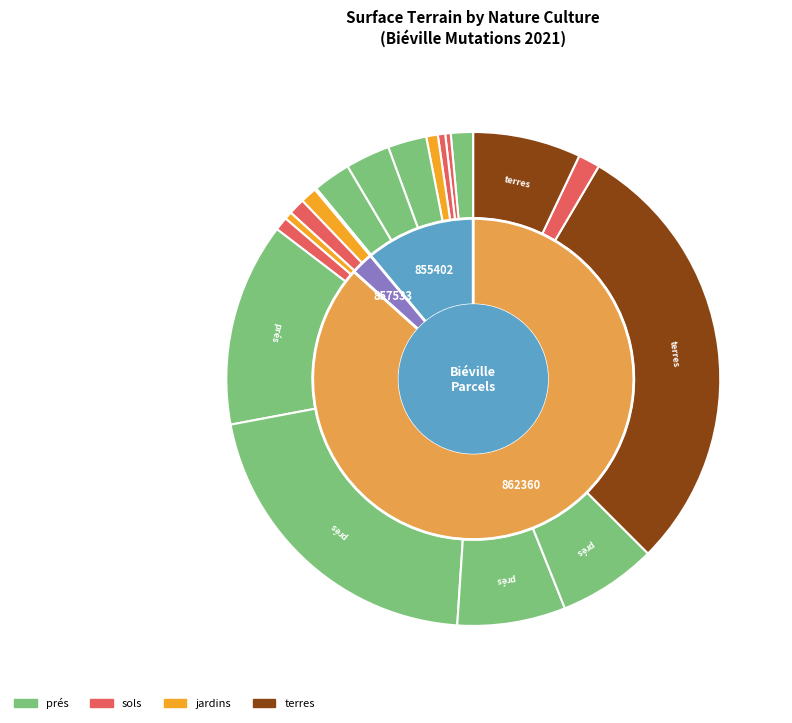

Is prés (1730) the majority of the pie?

No